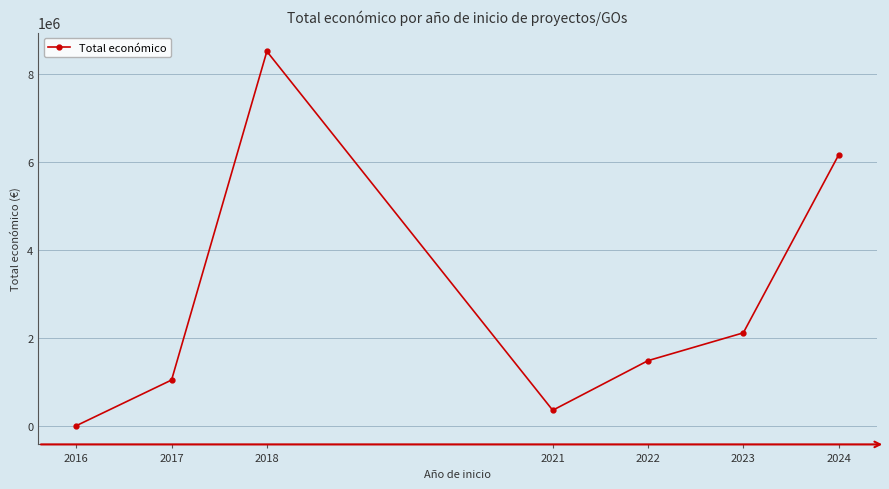

Where does the data first go above 1483803?

2018